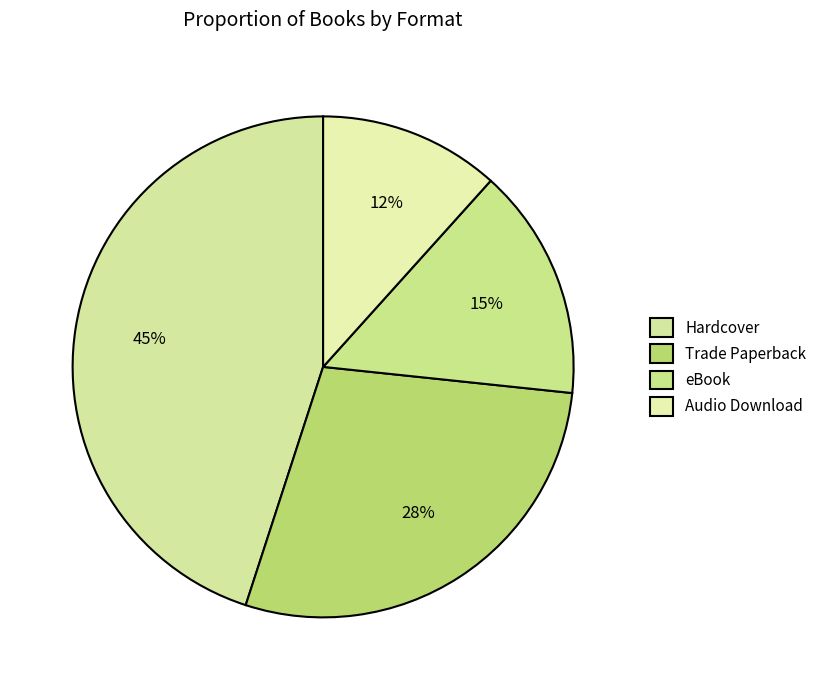

How many slices are in this pie chart?

4